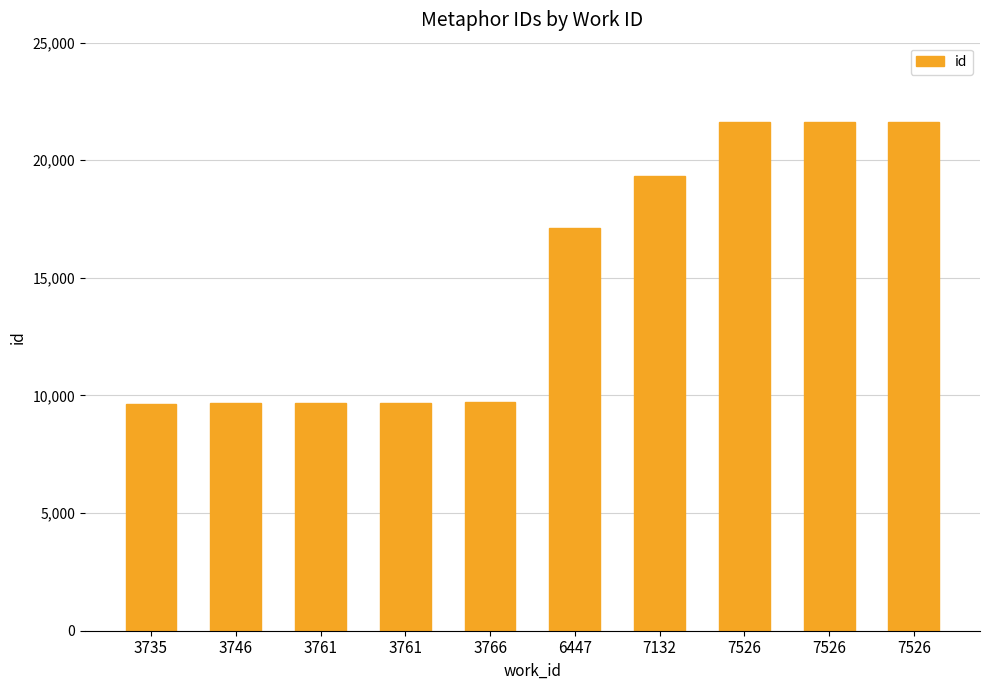

List the labels in order of value, largest first.

7526, 7526, 7526, 7132, 6447, 3766, 3761, 3761, 3746, 3735